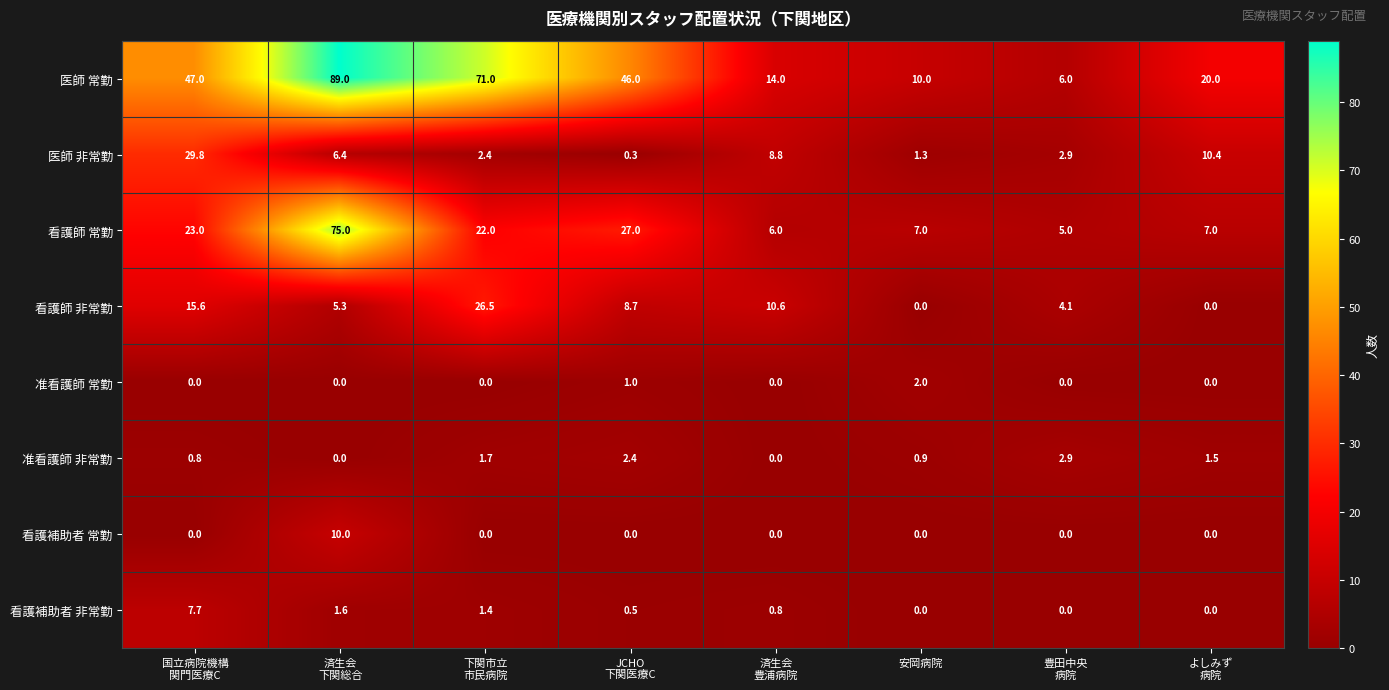

Which series has the largest range (max minus min)?

医師 常勤